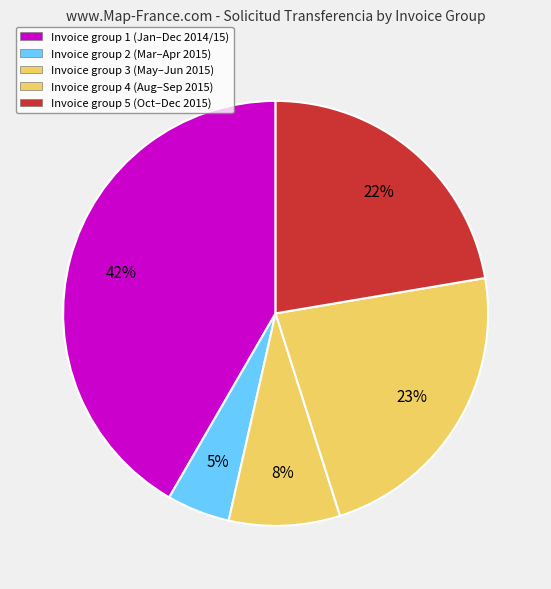

Count the number of slices in the pie.

5